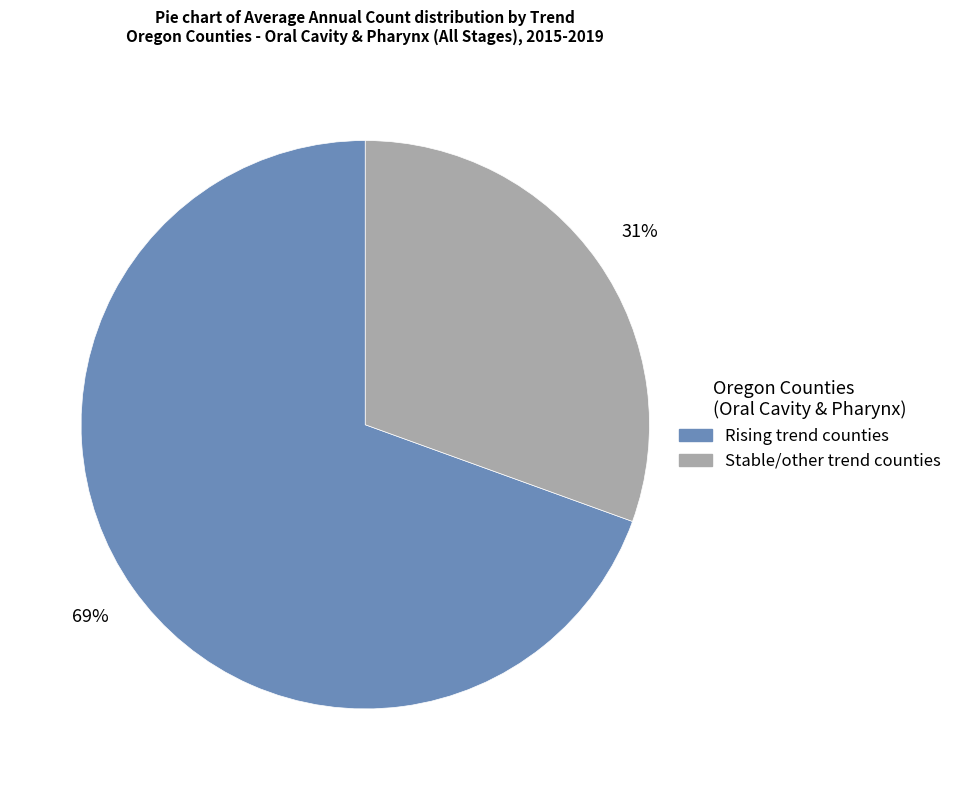

To the nearest percent, what is the average slice percentage?

50%